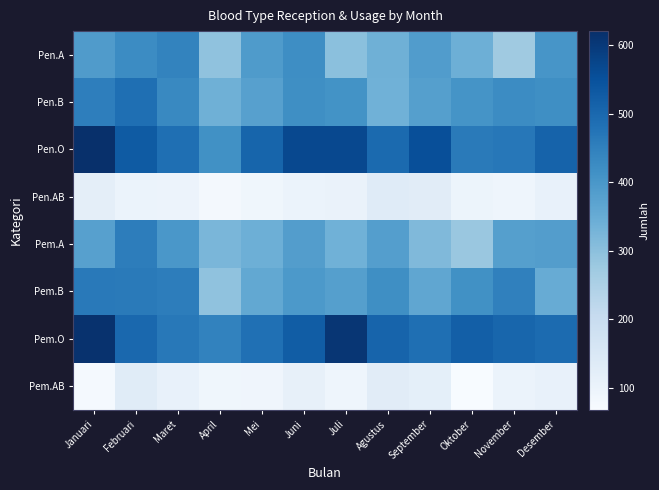

Between April and Juni, which is larger?

Juni